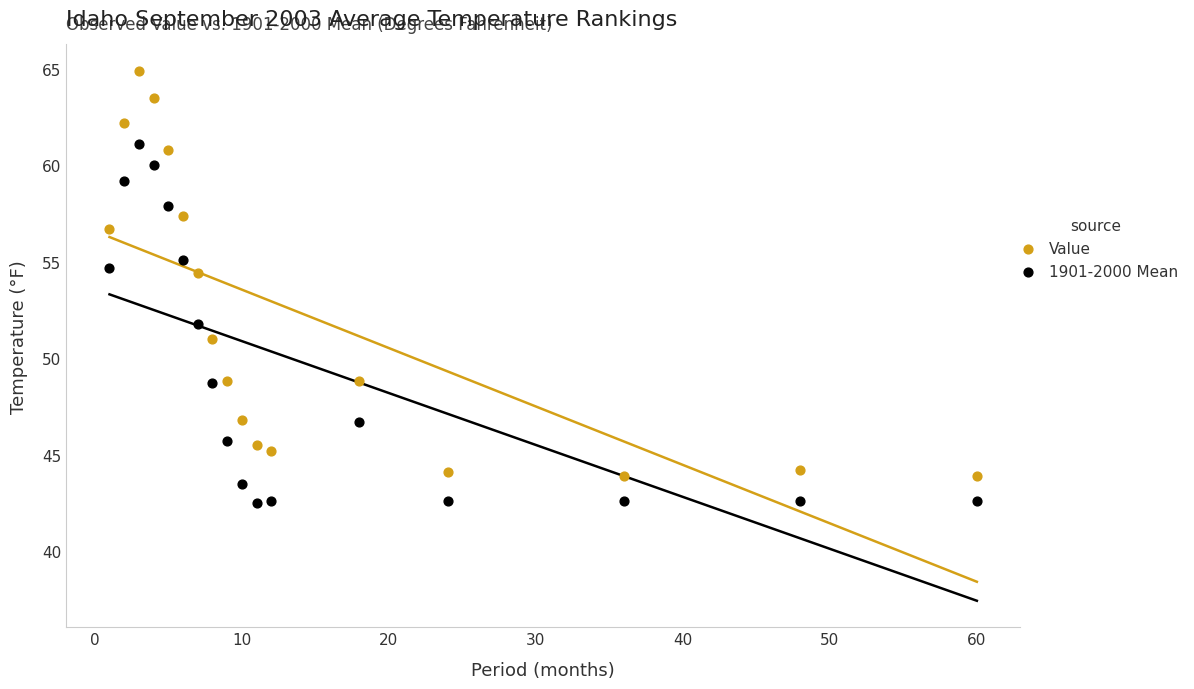

Across all data points, what is the range of Y values (max minus min)?

22.4